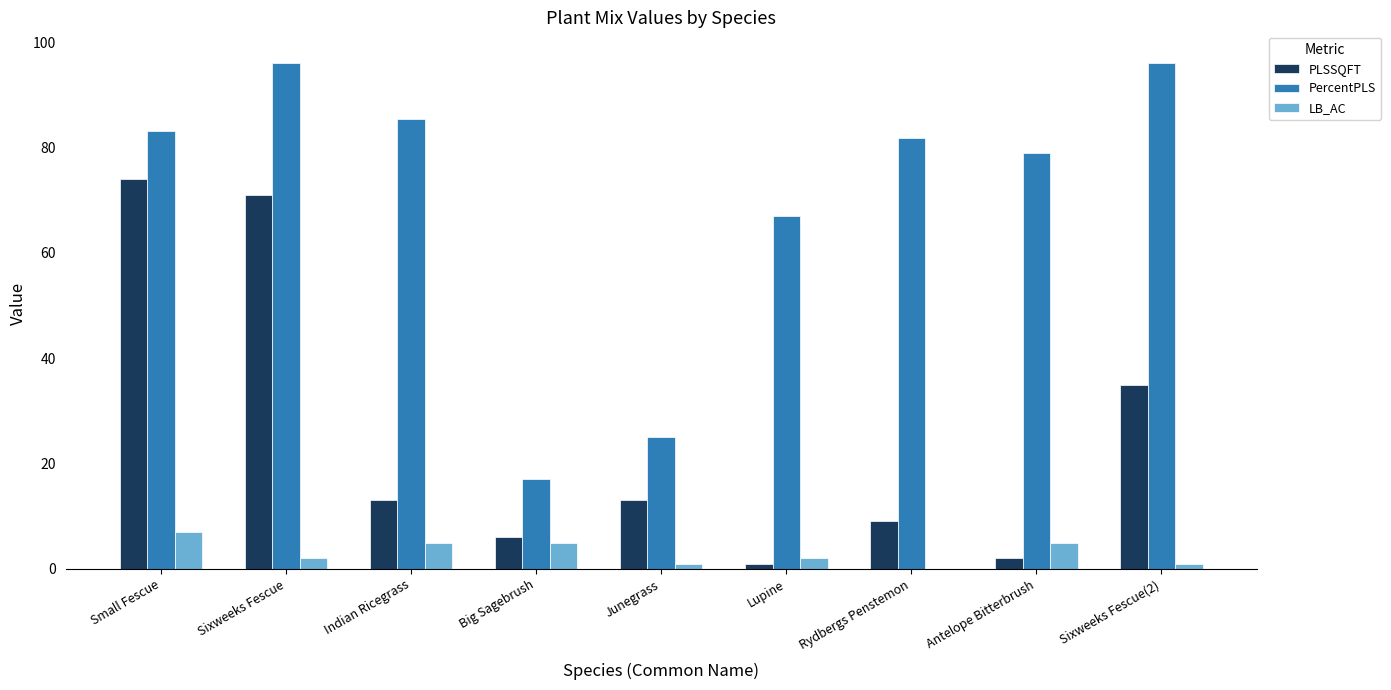

How many values in the PercentPLS series exceed 81?

5